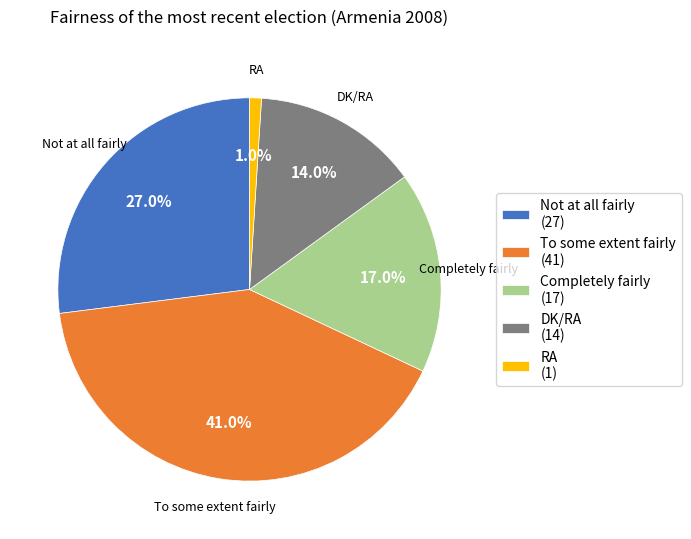

Does DK/RA represent more than half of the total?

No